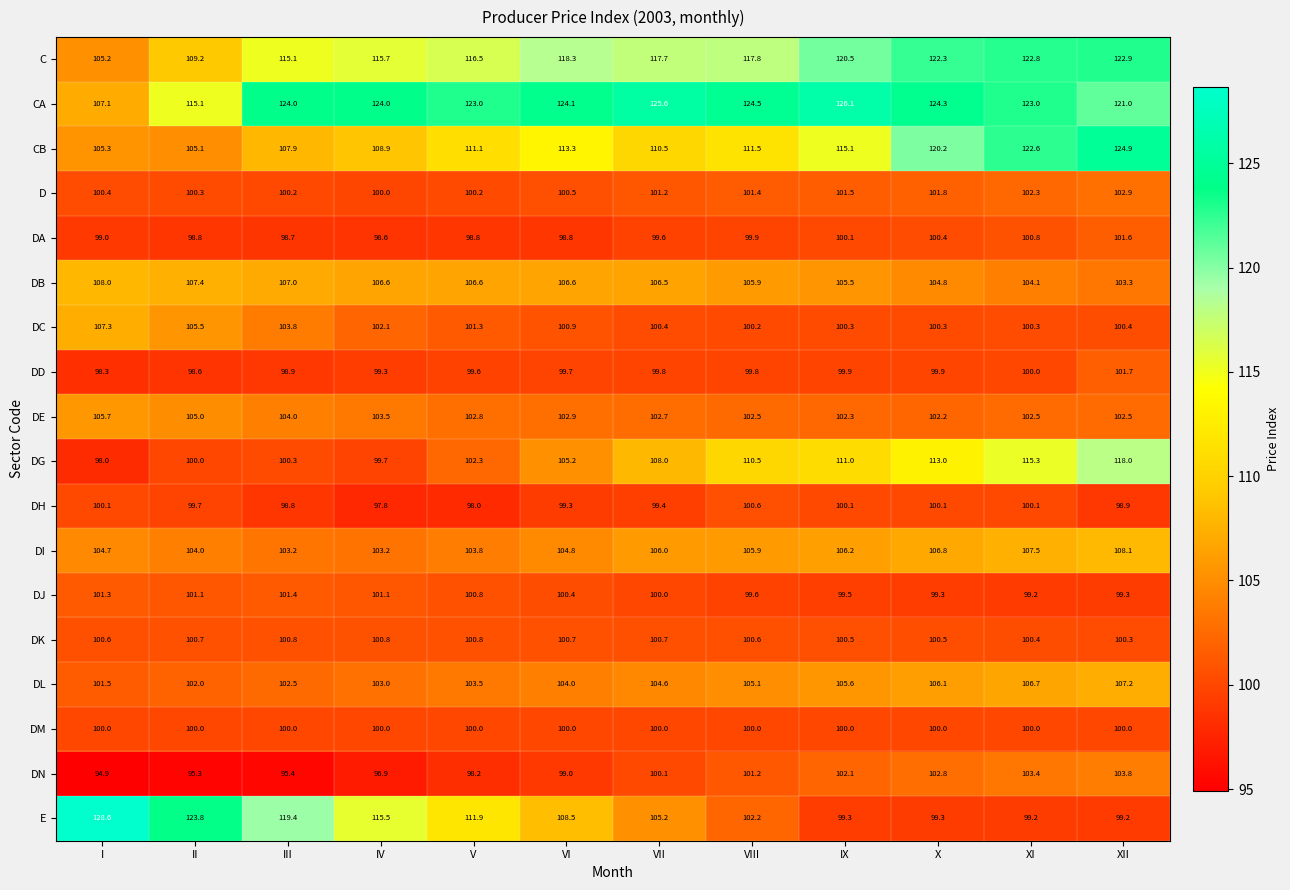

At which category is the sum across all series the highest?

XII